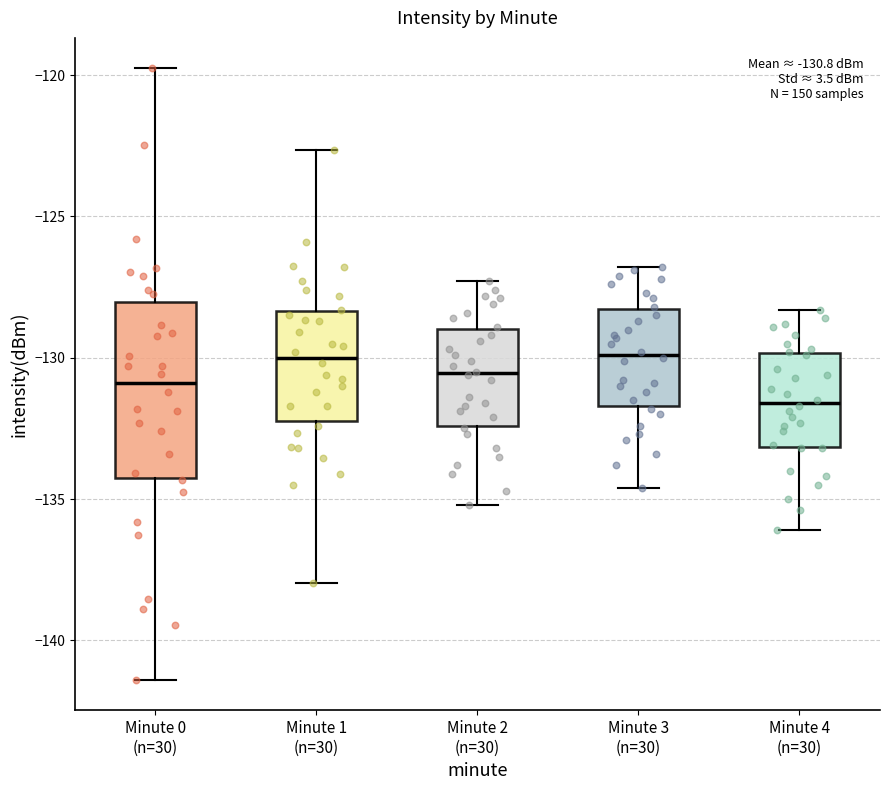

Which box is the tallest, from its lower edge to its upper edge?

Minute 0 (n=30)